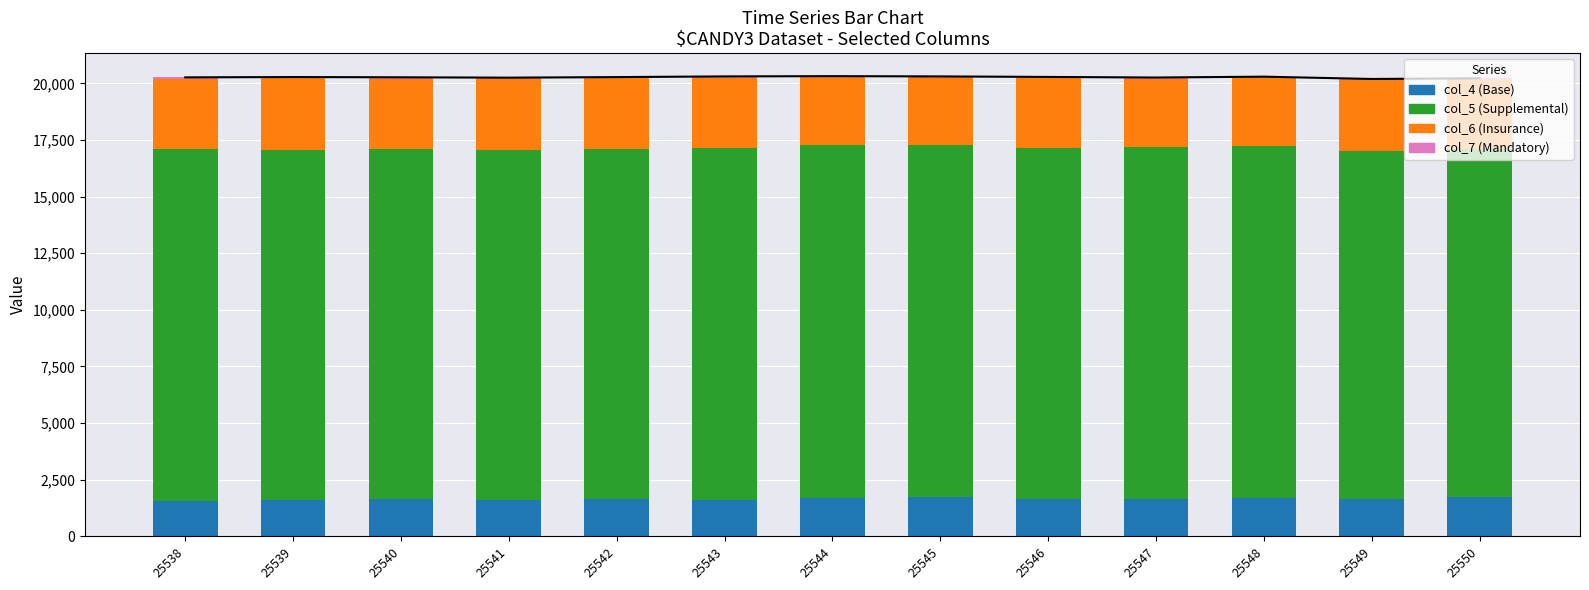

What is the difference between the maximum and minimum values in the col_4 (Base) series?

181